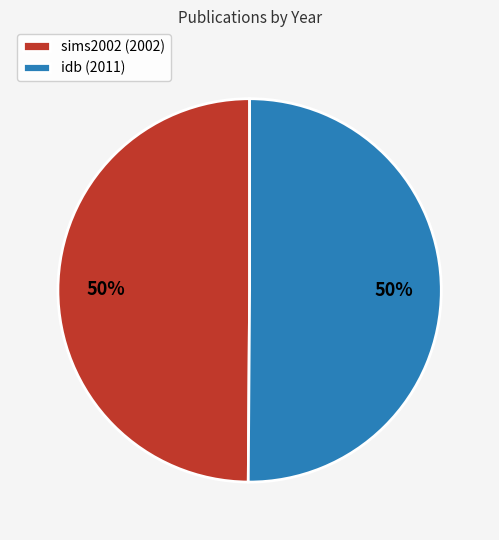

What percentage is the idb slice, to the nearest percent?

50%